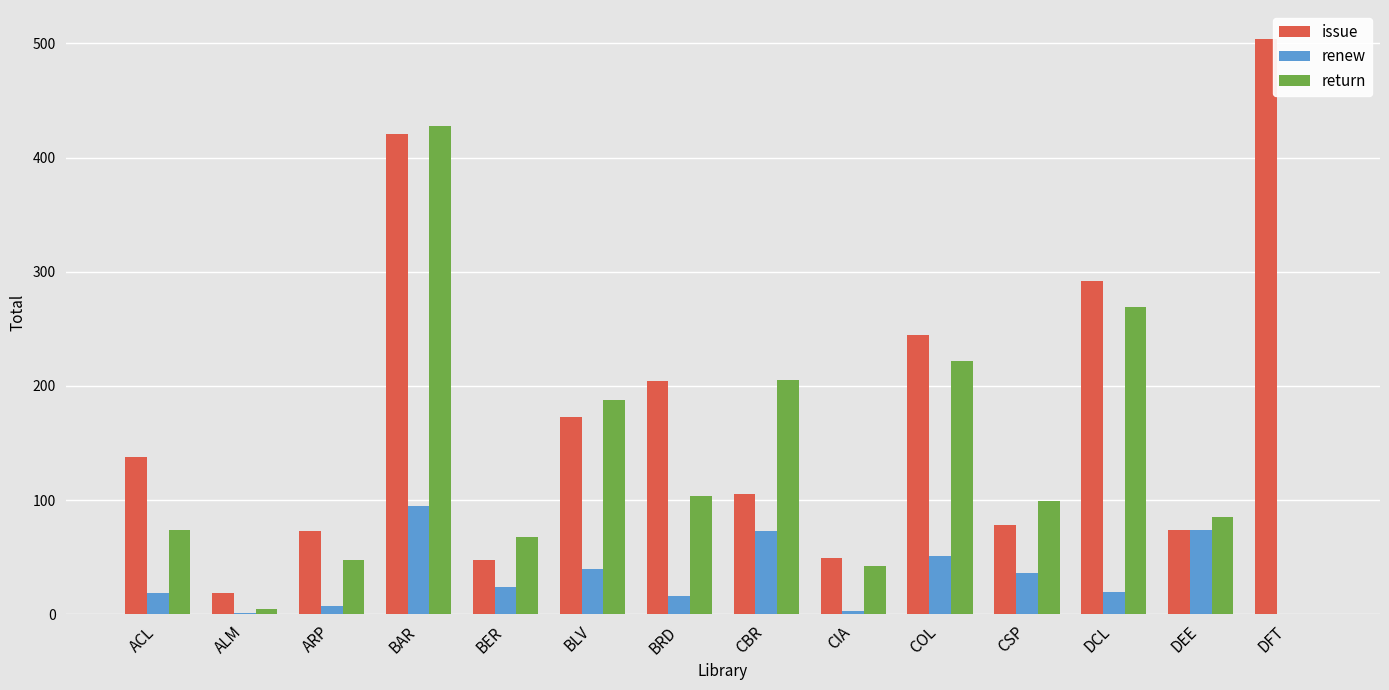

What is the sum of the return values at ACL and BAR?

502